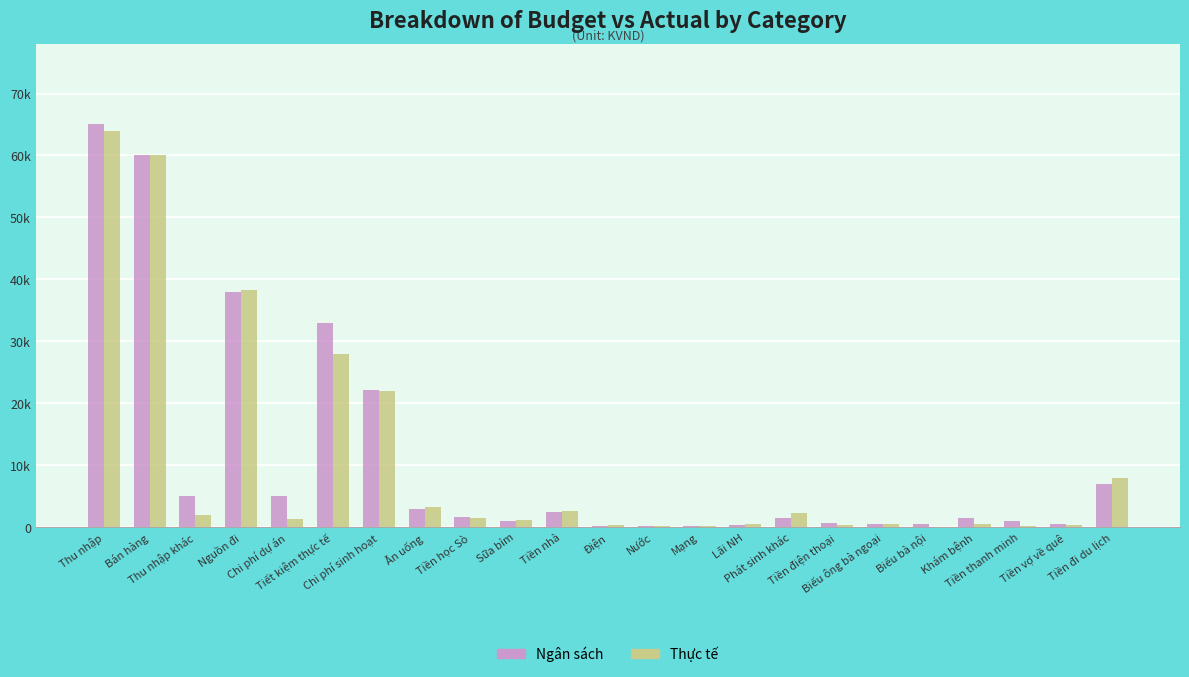

Rank the series by their average value, from highest to lowest.

Ngân sách, Thực tế